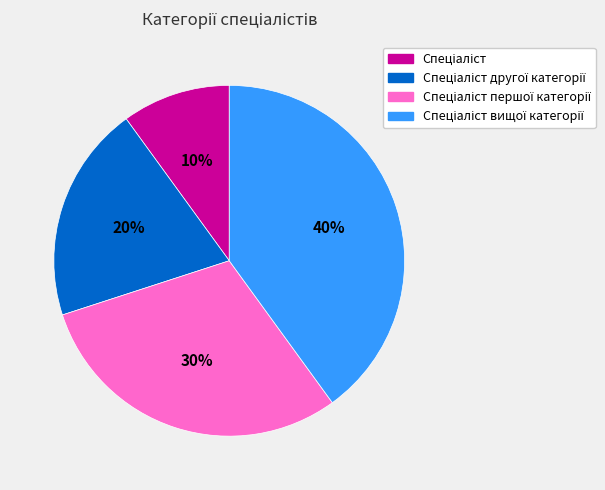

How many slices are in this pie chart?

4